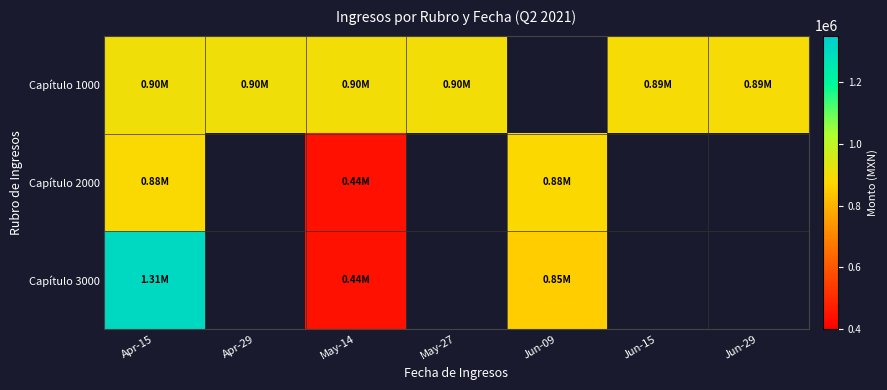

At which label is Capítulo 1000 closest to 896799?

May-27